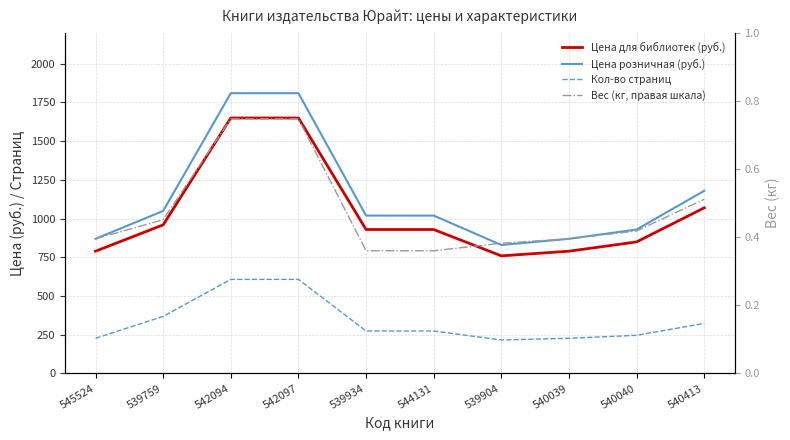

What is the spread (max minus min) of values at 542094?

1808.3